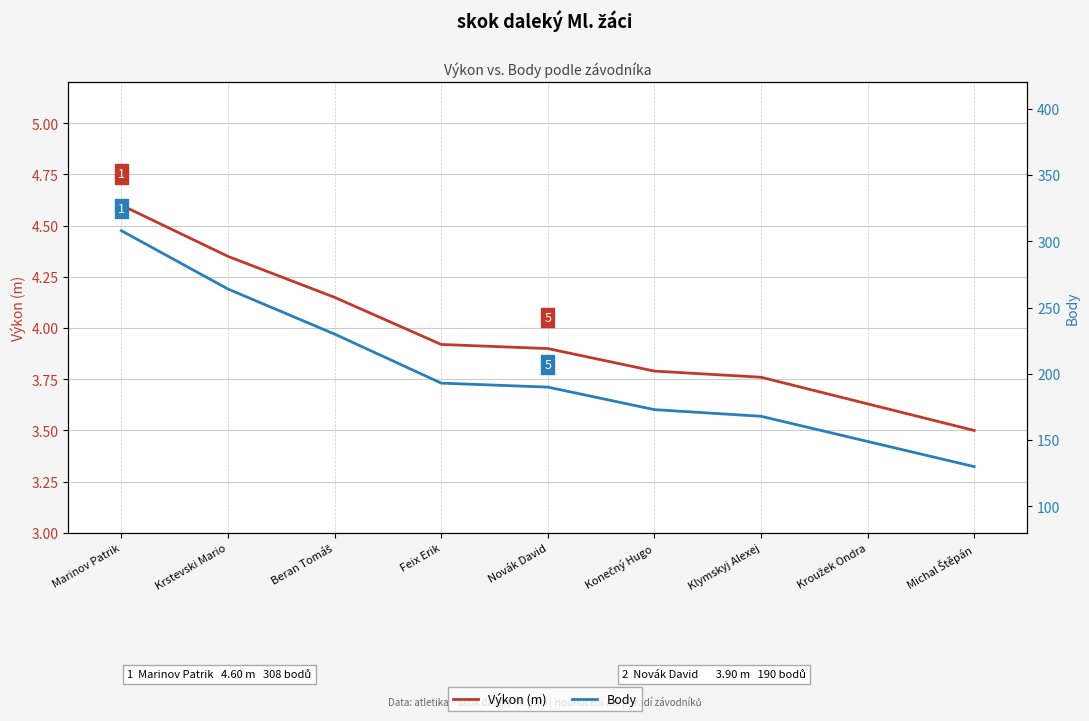

Which series changed the most between Beran Tomáš and Novák David?

Body